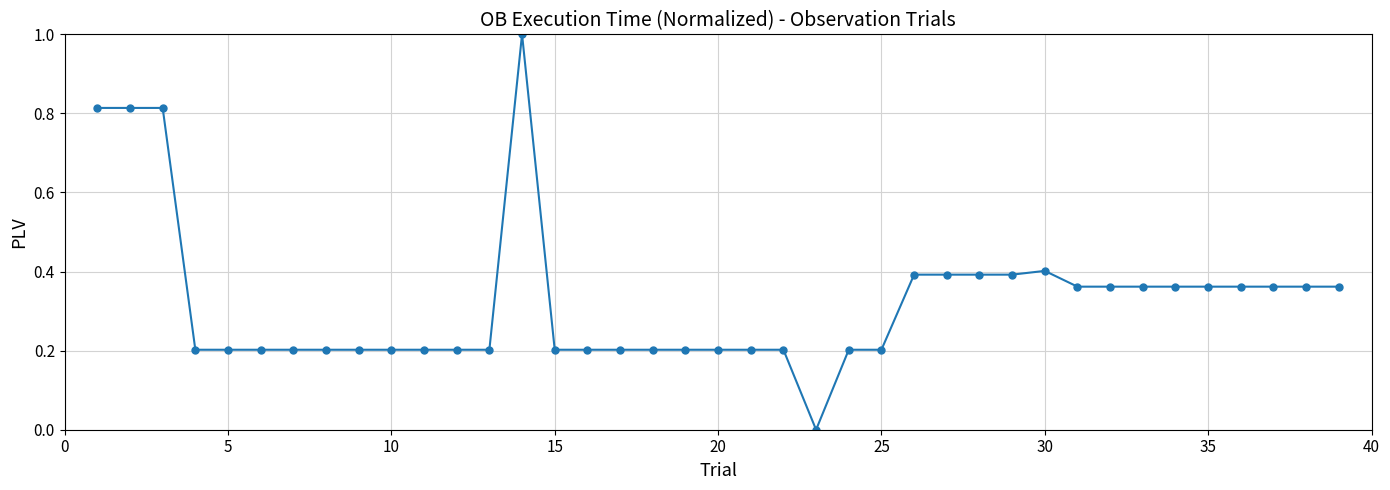

True or false: there are more than 0 points higher than both neighbors.

True